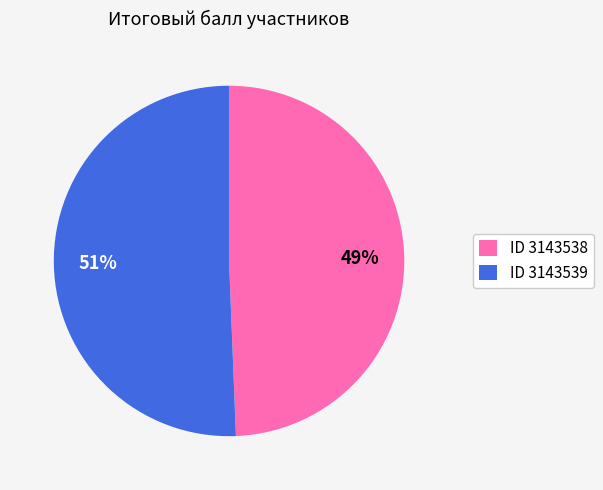

Which category has the smallest portion of the pie?

ID 3143538